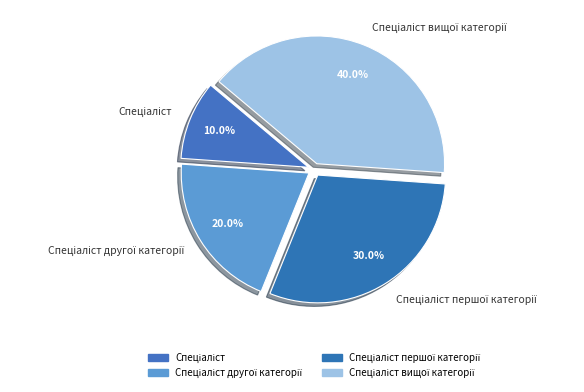

Does any single category account for the majority?

No